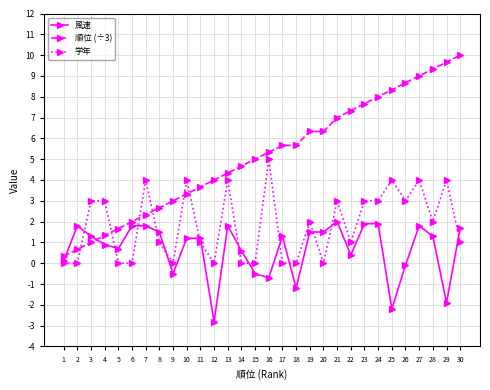

True or false: 学年 has a value of 0.0 at 9.

True